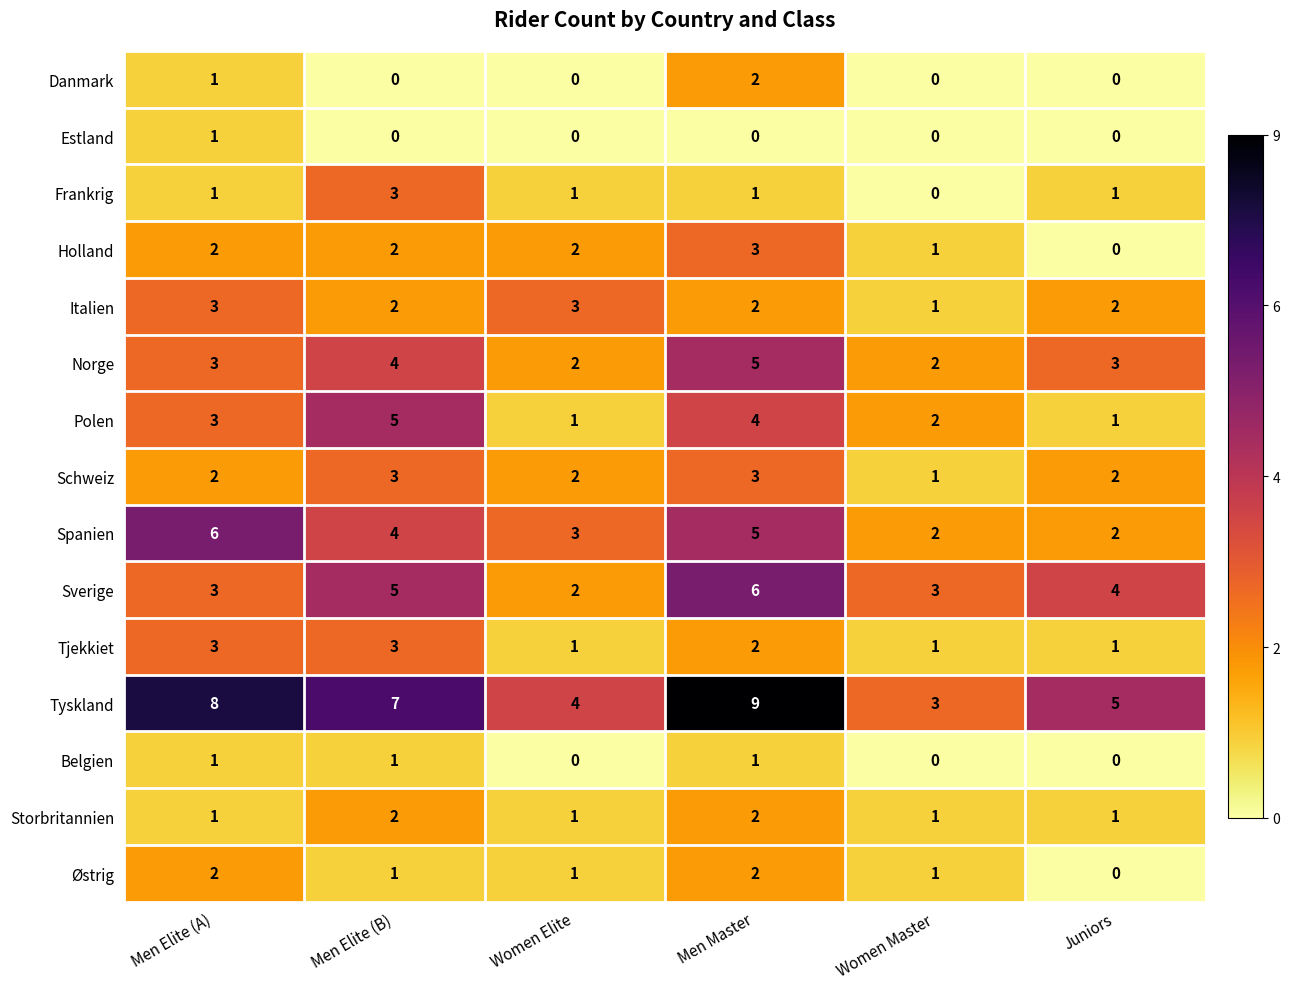

How many Spanien values are between 2 and 5?

5